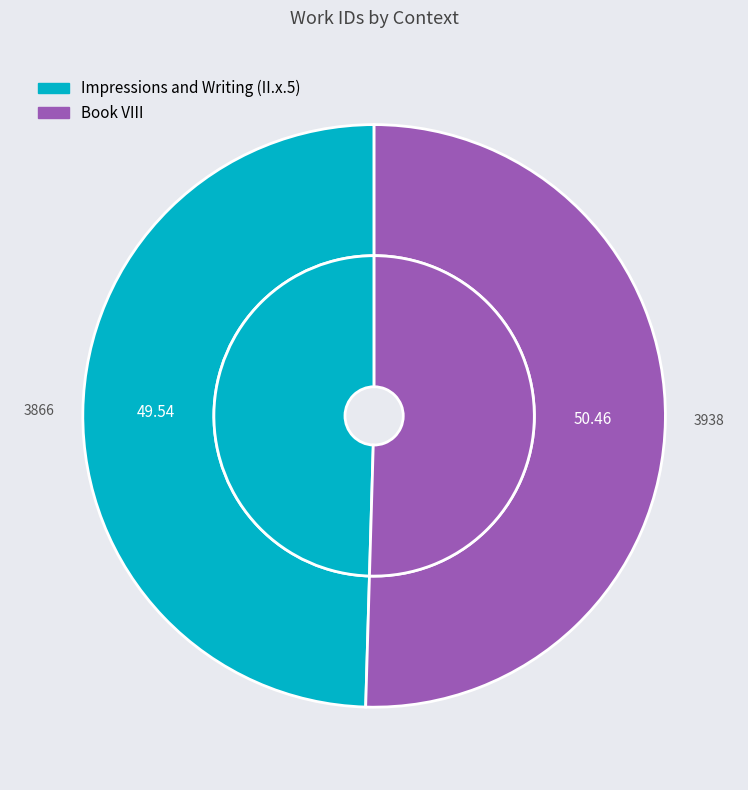

To the nearest percent, what percentage of the pie is Impressions and Writing (II.x.5)?

50%